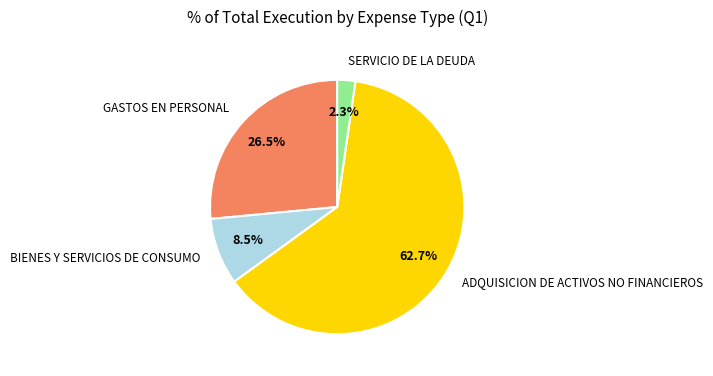

Do ADQUISICION DE ACTIVOS NO FINANCIEROS and BIENES Y SERVICIOS DE CONSUMO together represent more than half of the pie?

Yes